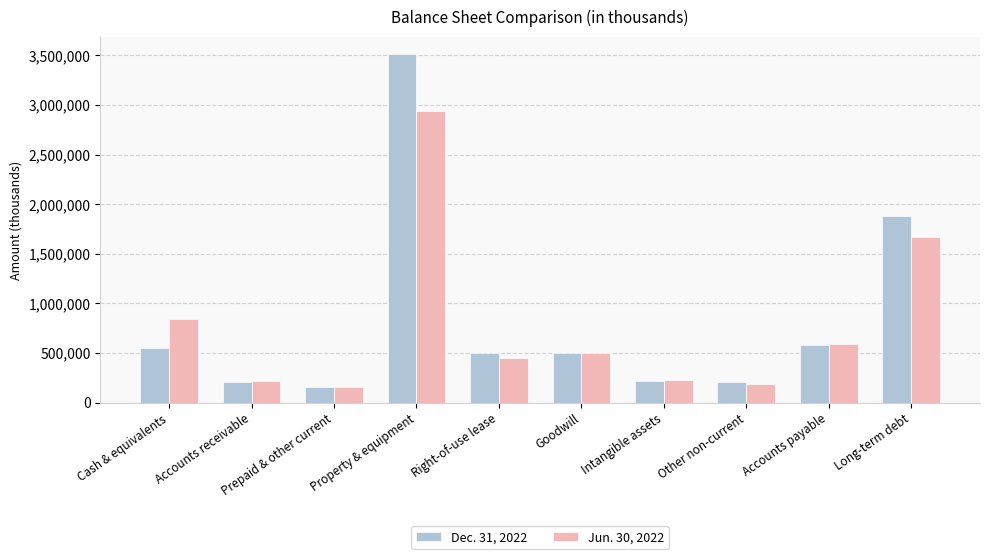

The Jun. 30, 2022 series shows 335619 at Accounts receivable. True or false?

False